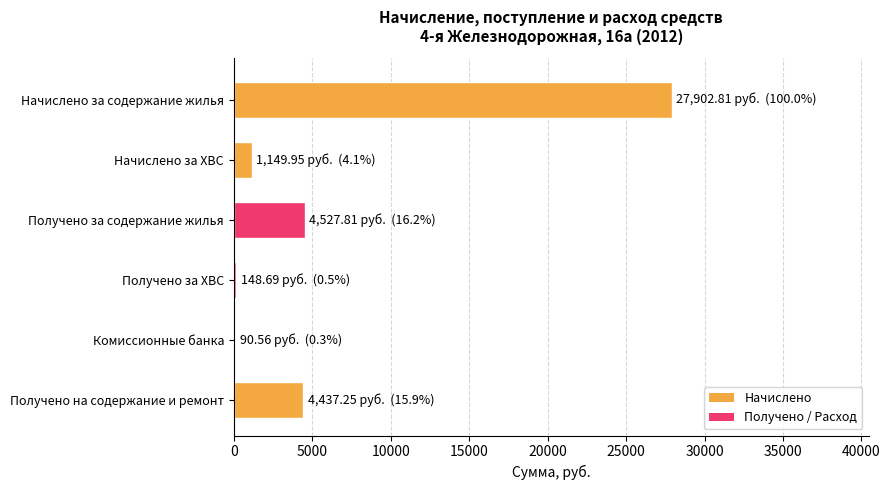

The value at Начислено за ХВС is 1150.0. True or false?

True